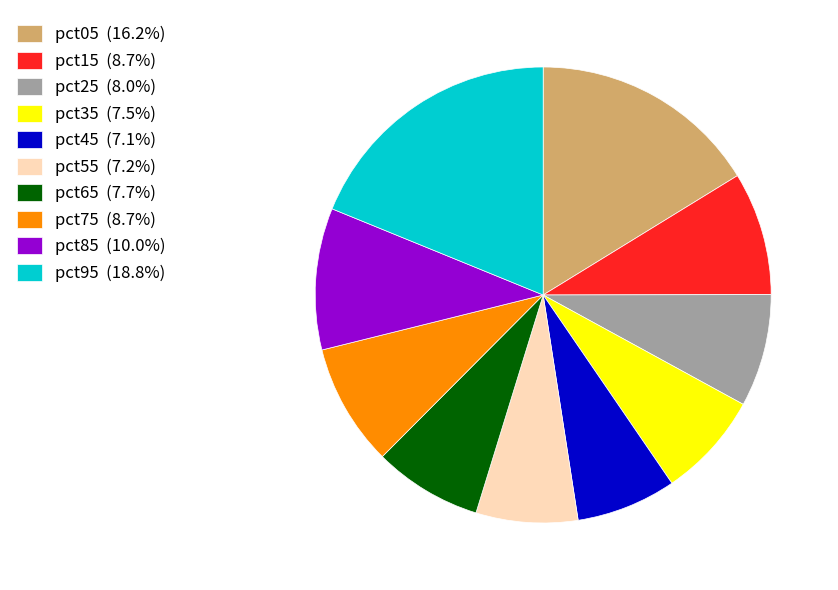

Between pct15 and pct25, which is larger?

pct15